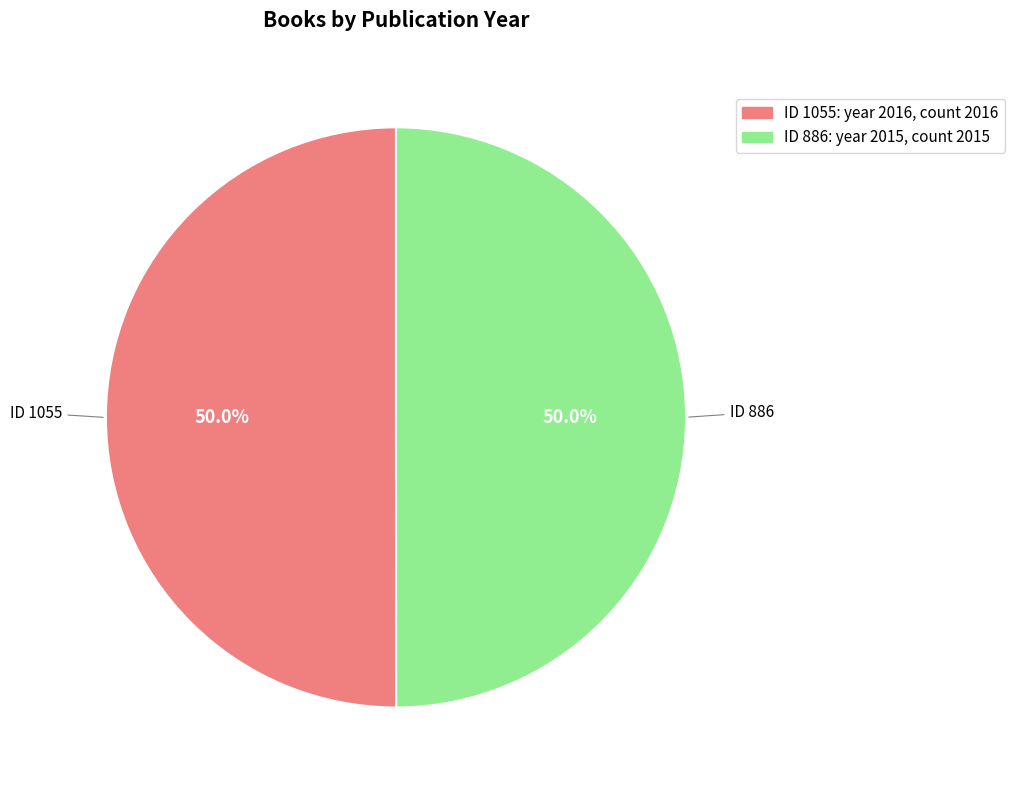

Rank the categories by value from lowest to highest.

886, 1055